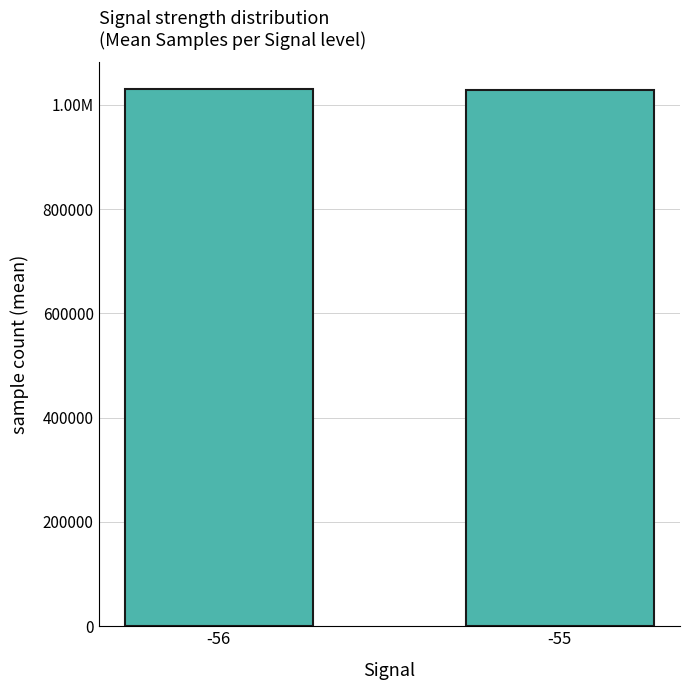

The chart shows a value of 1030305.6 at -56. True or false?

True